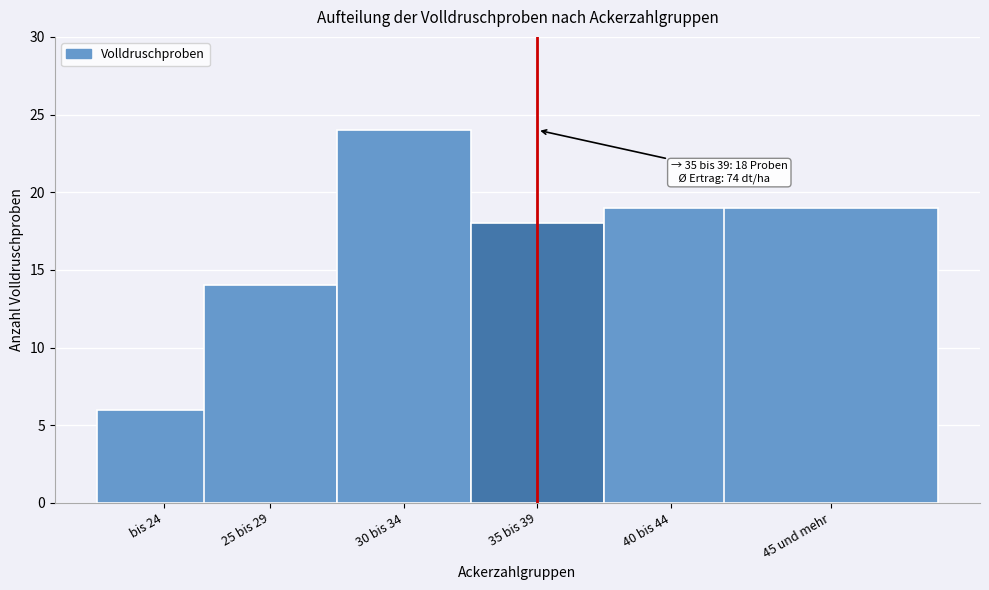

Reading left to right, what are all the values shown in this chart?

6	14	24	18	19	19